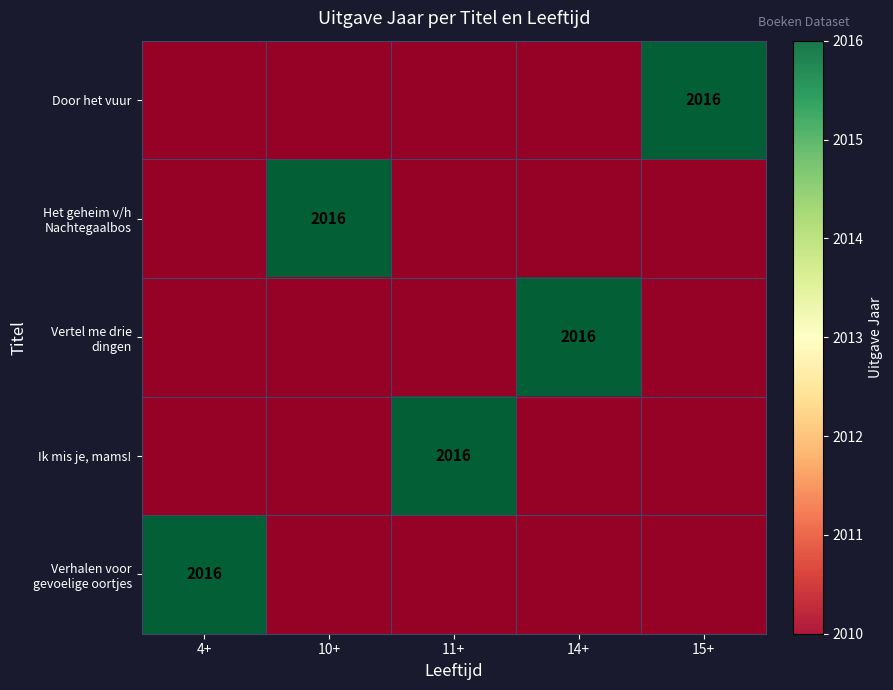

How many distinct data groups are displayed?

5